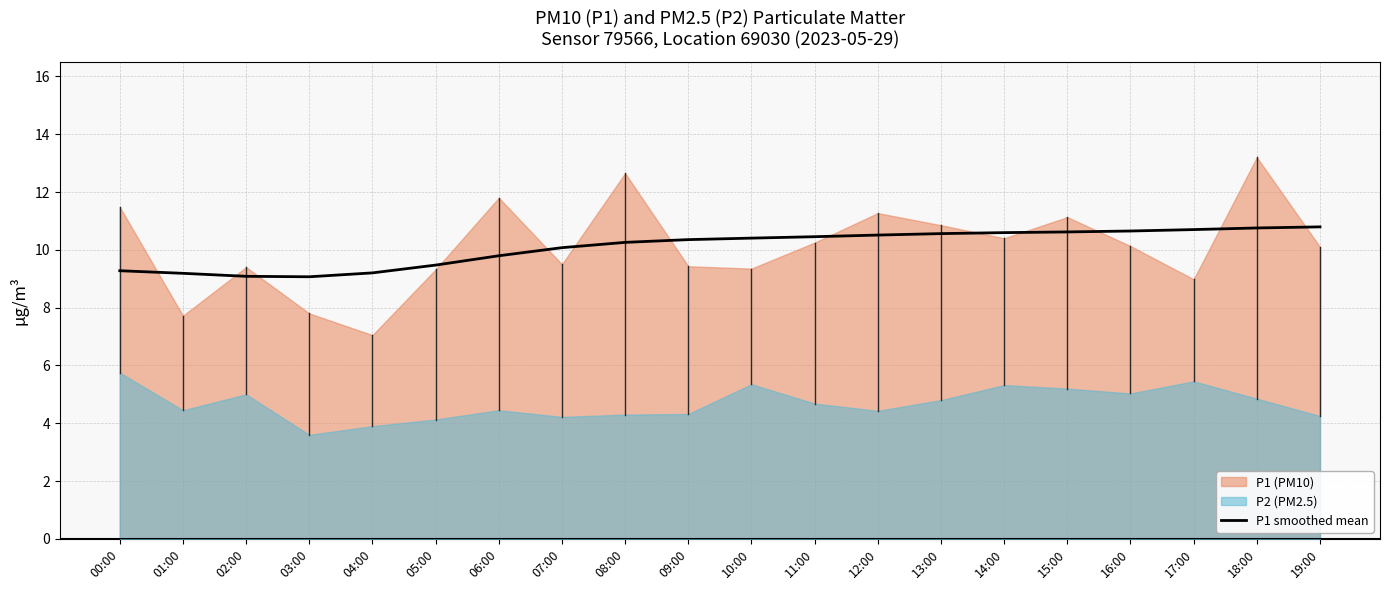

What is the maximum value for P1 smoothed mean?

10.8